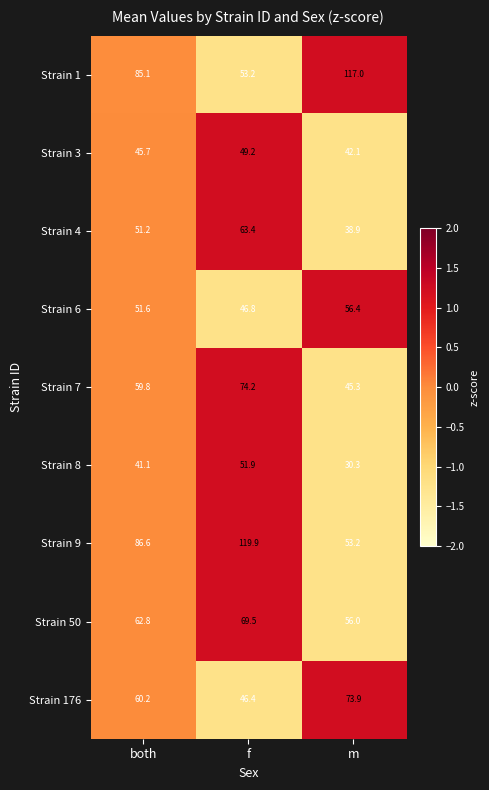

Is it true that Strain 6 equals 32.5 at both?

False